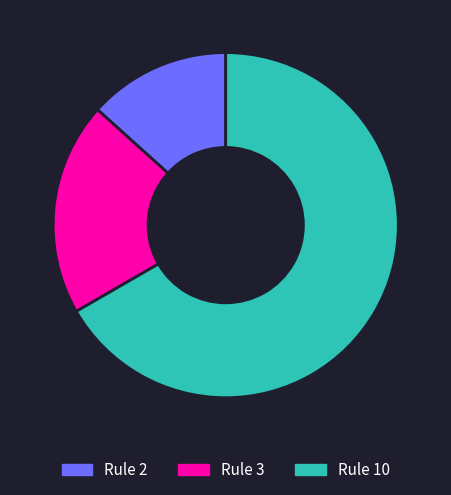

Which category accounts for the majority?

Rule 10